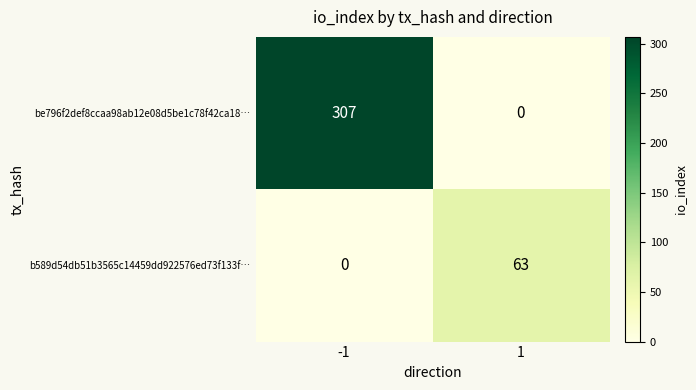

What is the maximum value shown in the chart?

307